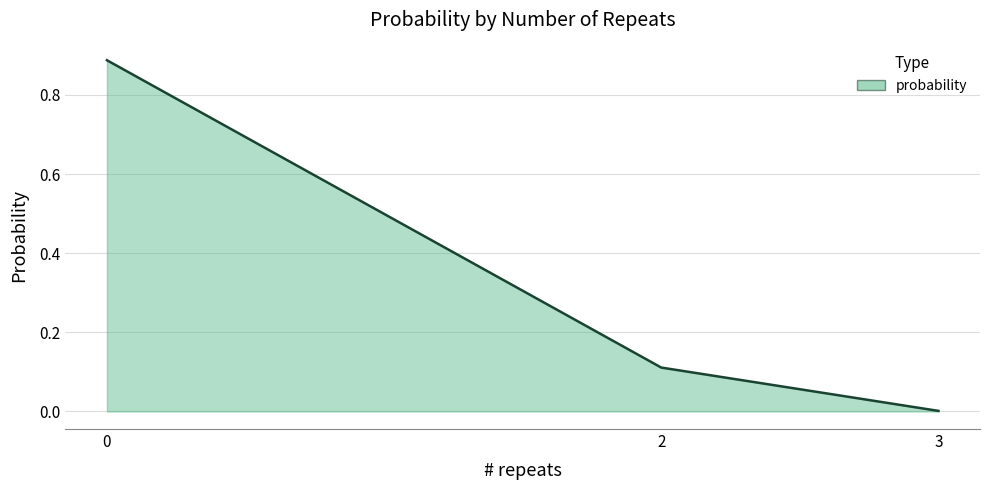

What is the sum of all values?

1.0